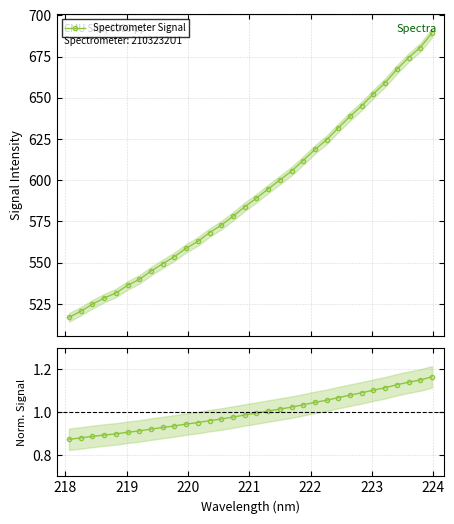

What is the value of the Spectrometer Signal point at the 28th from the left?

659.1